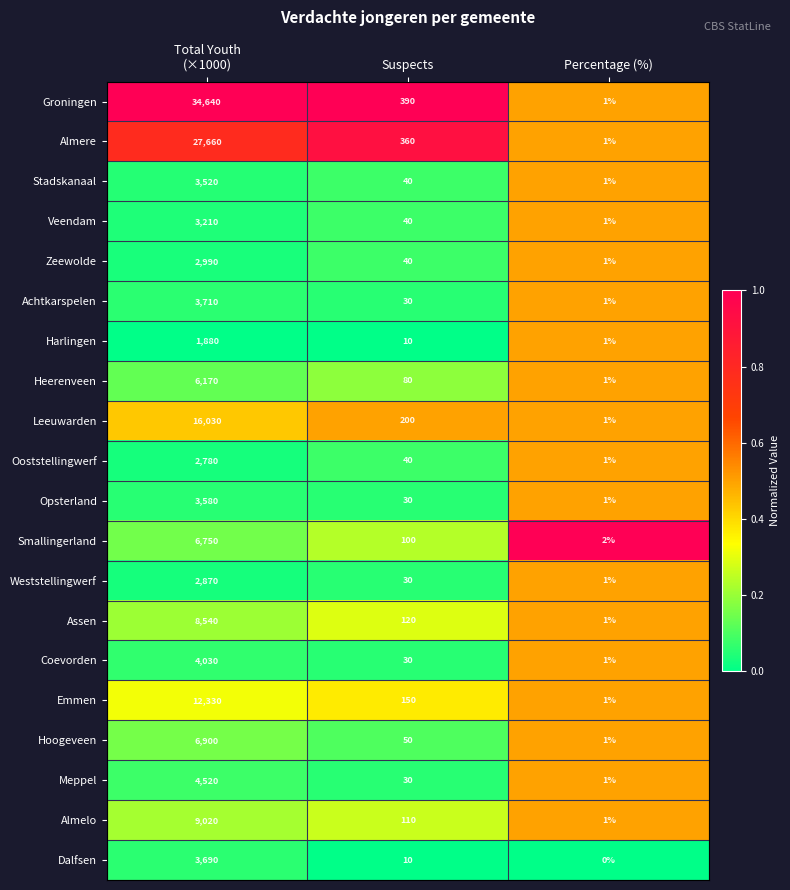

Rank the series by their maximum value, from lowest to highest.

Harlingen, Ooststellingwerf, Weststellingwerf, Zeewolde, Veendam, Stadskanaal, Opsterland, Dalfsen, Achtkarspelen, Coevorden, Meppel, Heerenveen, Smallingerland, Hoogeveen, Assen, Almelo, Emmen, Leeuwarden, Almere, Groningen